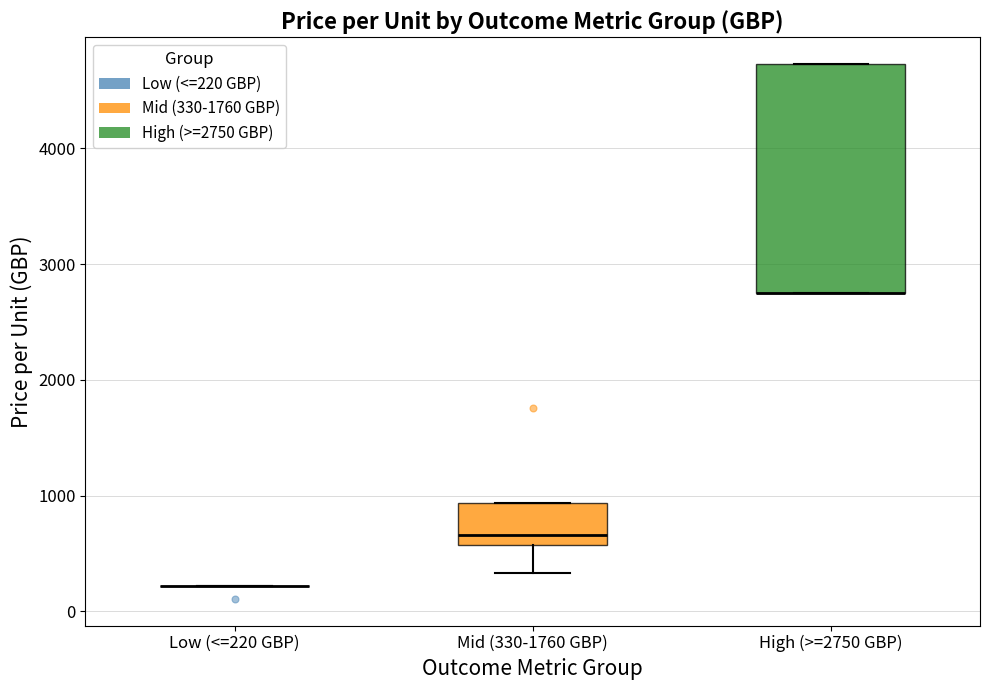

Which box is the tallest, from its lower edge to its upper edge?

High (>=2750 GBP)